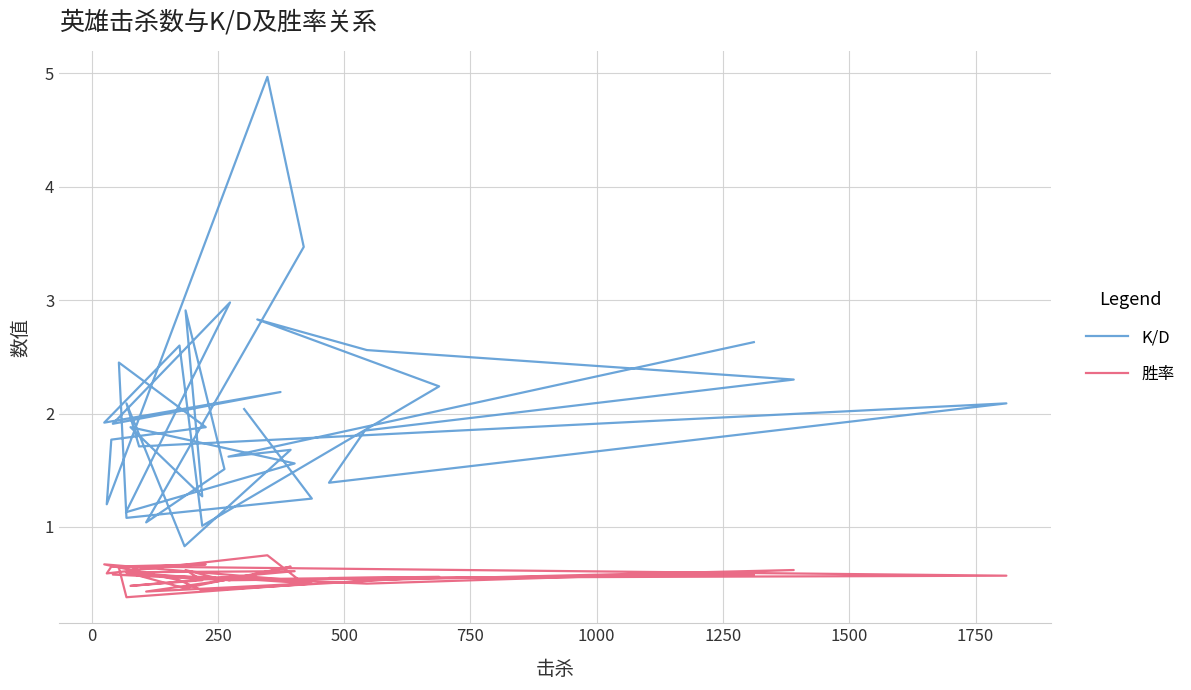

True or false: K/D and 胜率 cross at least once.

False